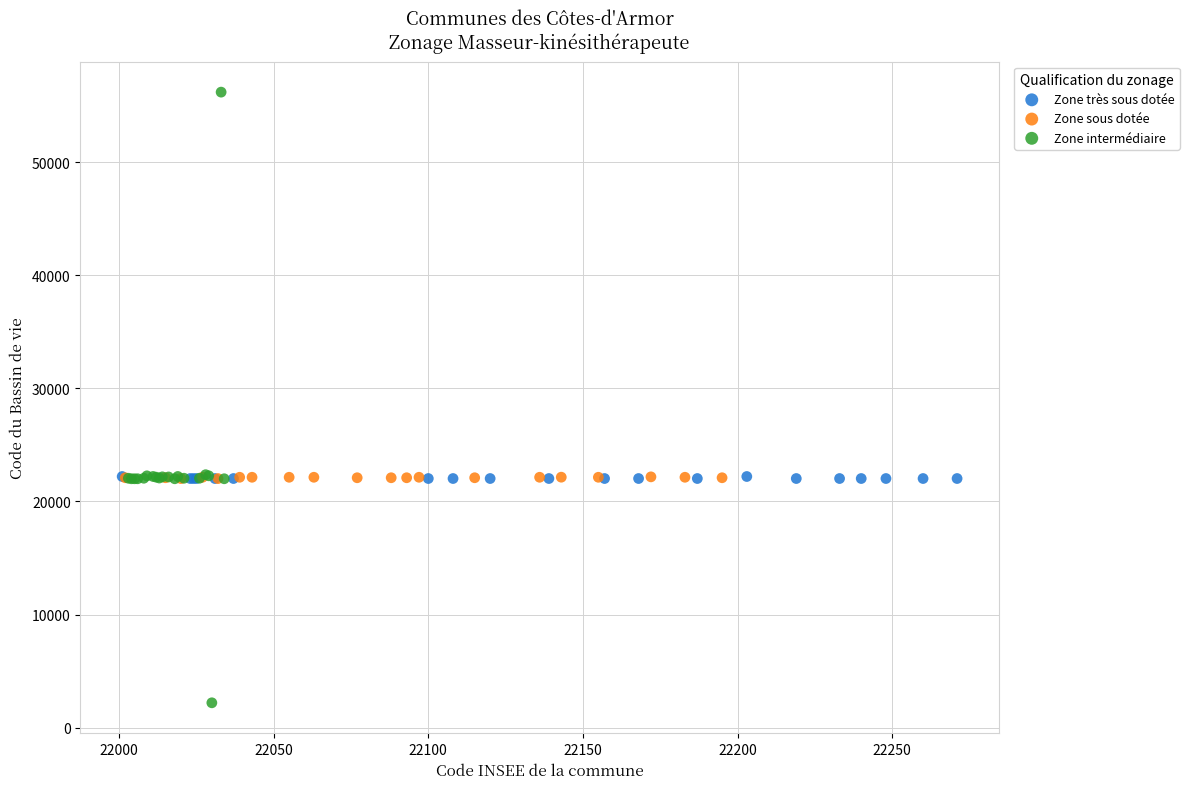

Which series reaches the maximum Y coordinate?

Zone intermédiaire